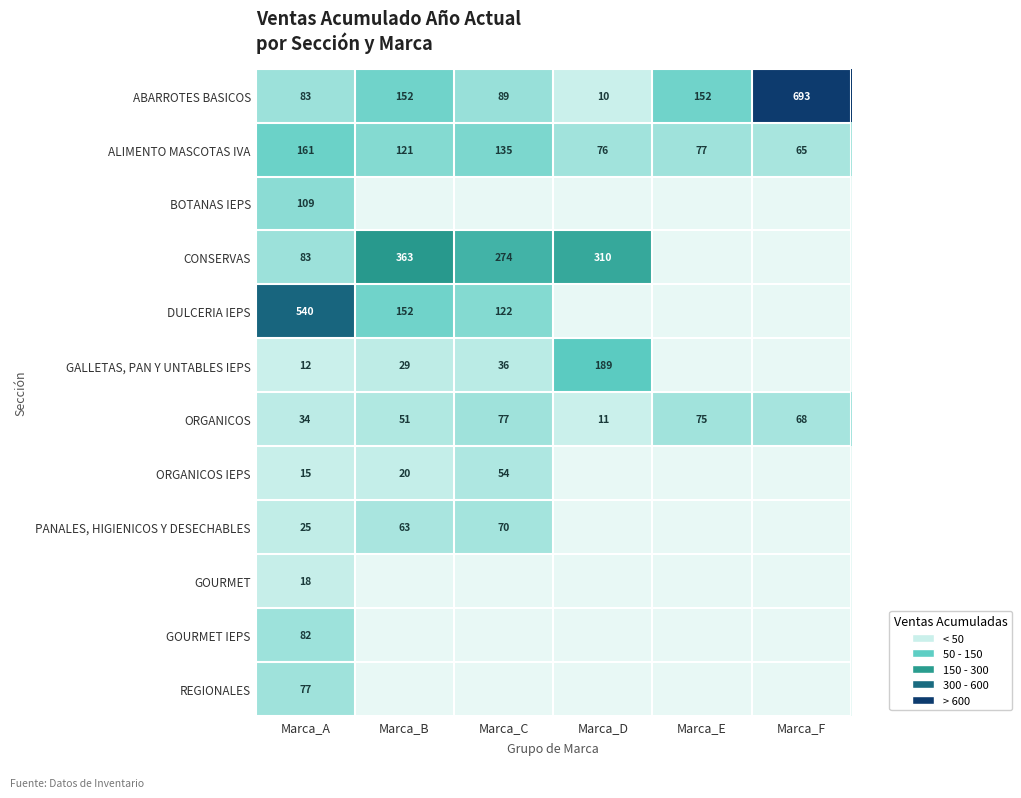

The ALIMENTO MASCOTAS IVA series shows 161 at Marca_A. True or false?

True